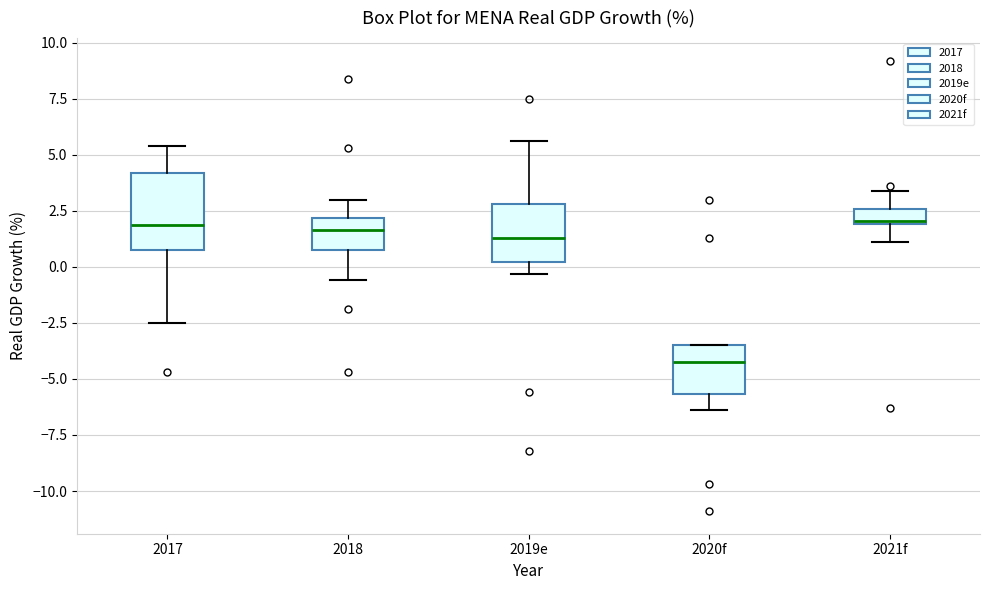

Where is the upper edge of the box for 2019e on the y-axis? The values are not printed on the chart, so give them approximately, as read against the axis.

3.0